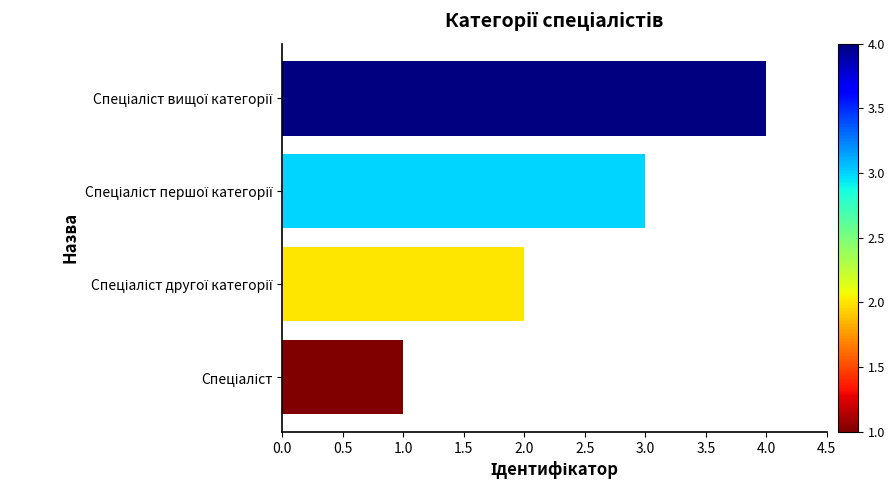

What is the difference between the maximum and minimum values?

3